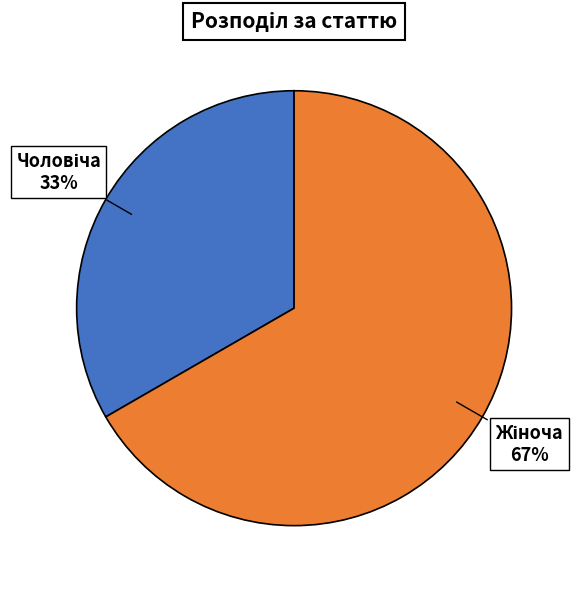

How many segments does this pie chart have?

2